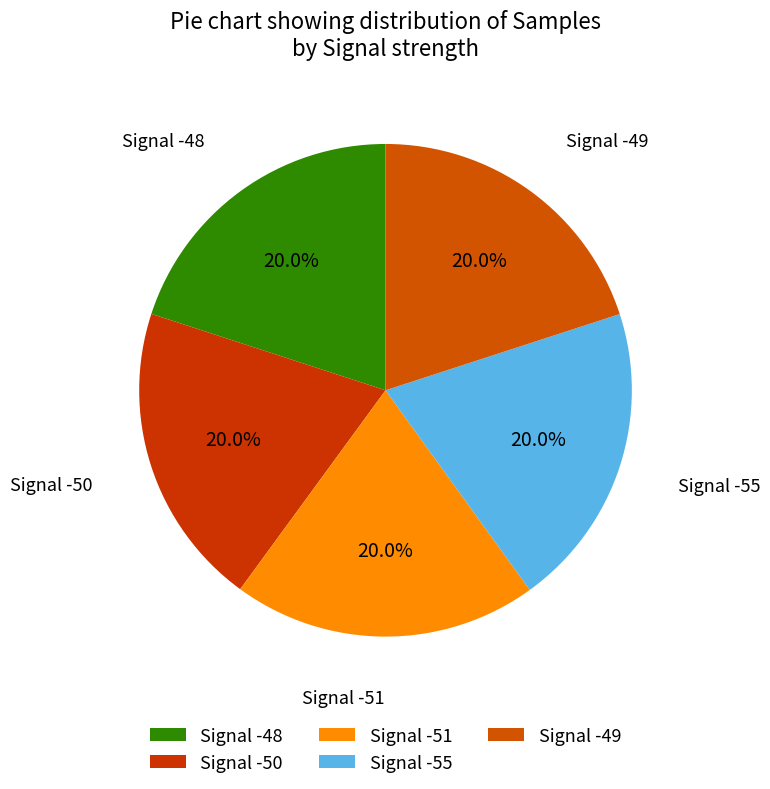

How many slices are in this pie chart?

5